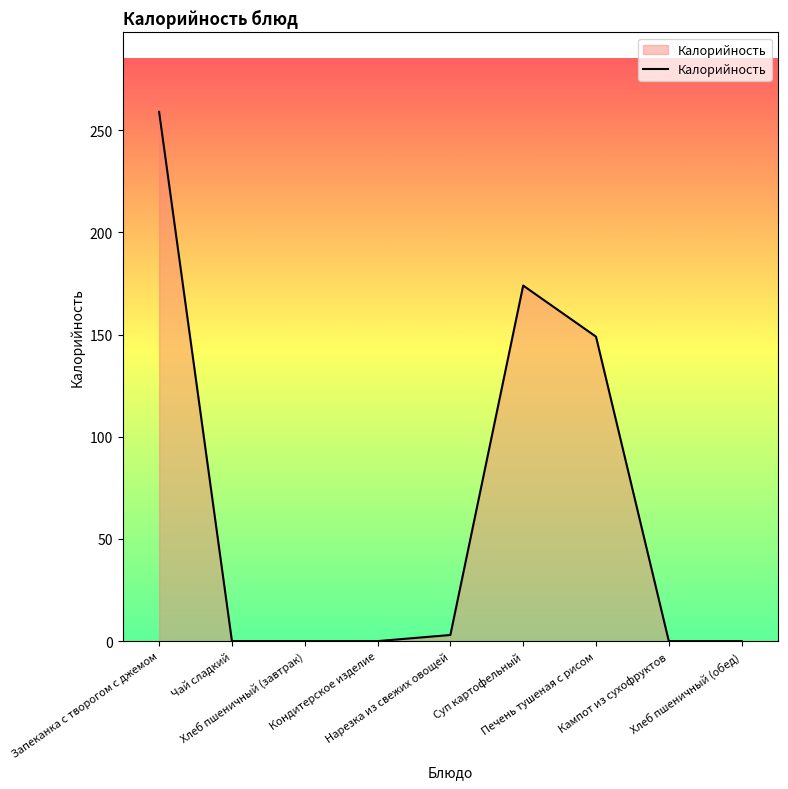

What is the sum of all values?

585